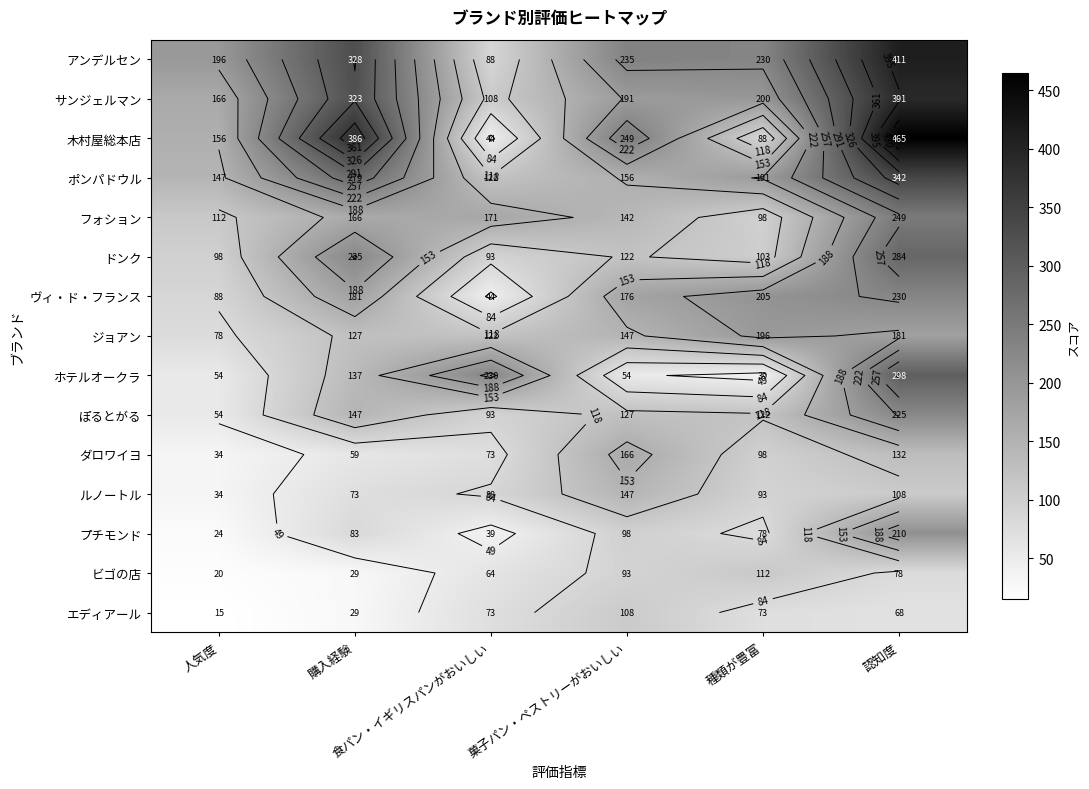

True or false: ビゴの店 has a value of 35 at 種類が豊富.

False